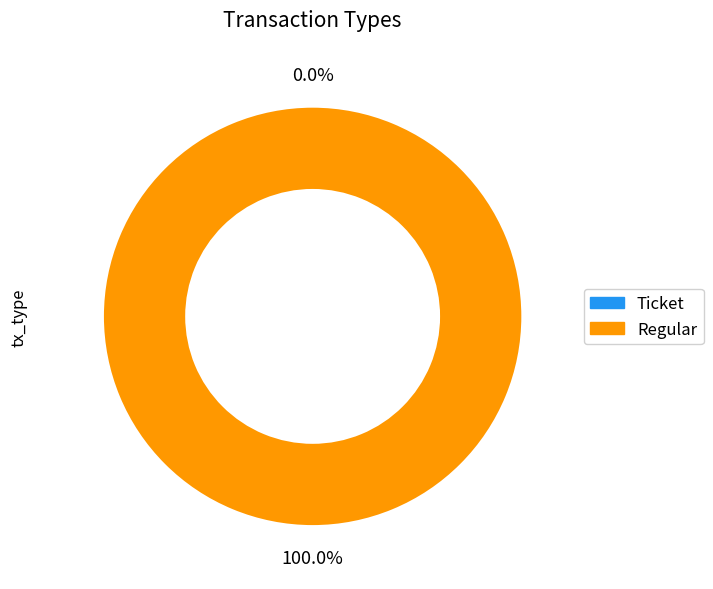

How much of the chart is everything except io_index?

100.0%